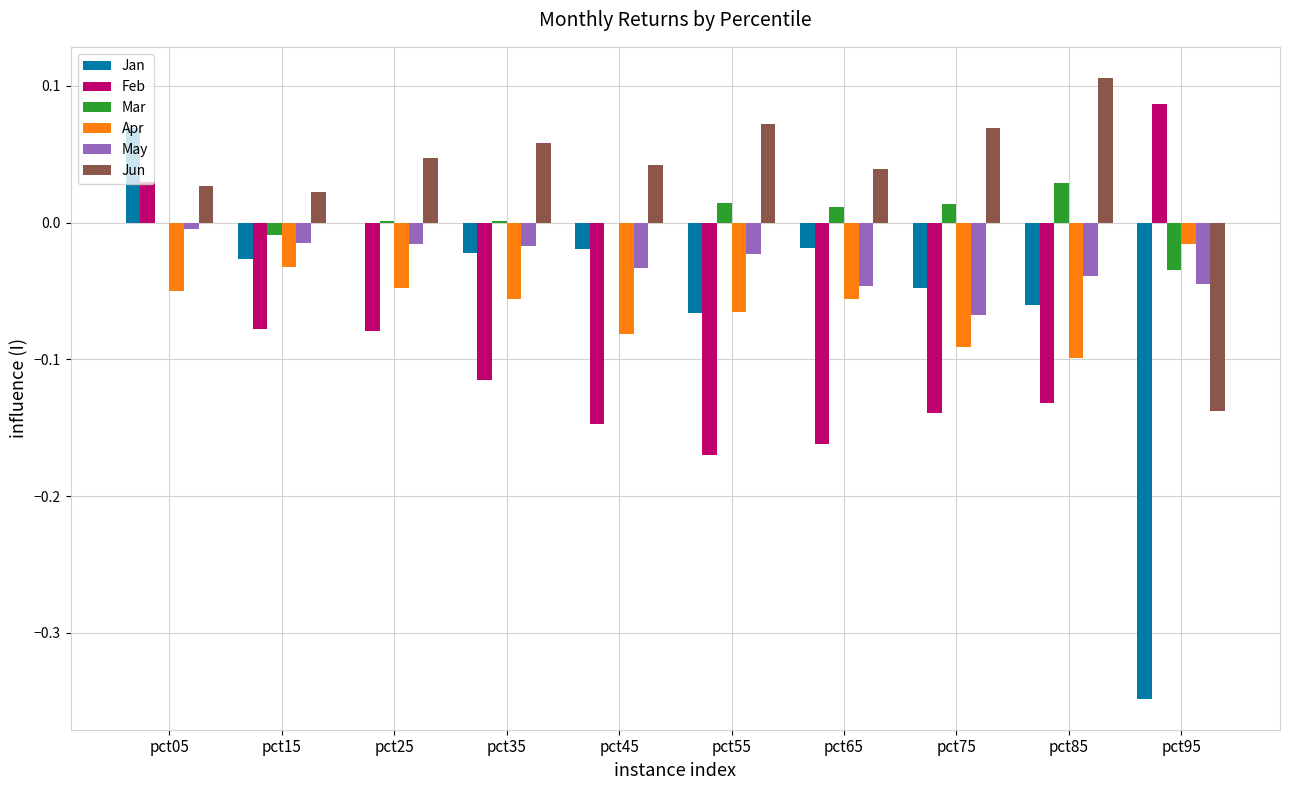

At which category is the sum across all series the highest?

pct05